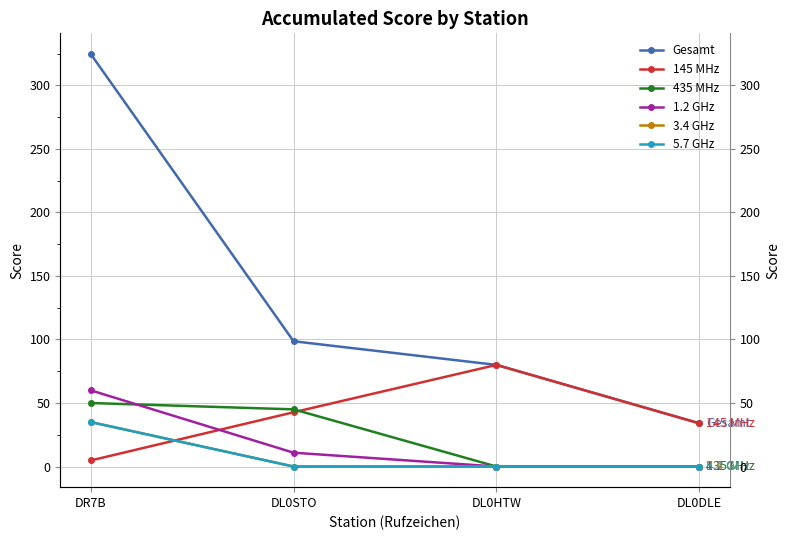

What are all the series names shown in the legend?

Gesamt, 145 MHz, 435 MHz, 1.2 GHz, 3.4 GHz, 5.7 GHz